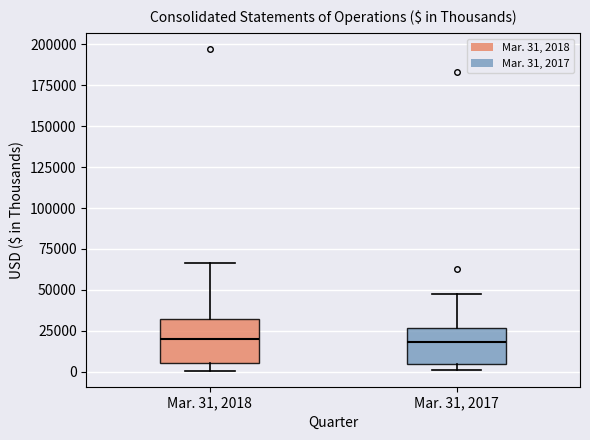

Reading left to right, read every box against the y-axis: the position of its median line, the range the box covers, and the ends of its whiskers. The values are not printed on the chart, so give them approximately, as read against the axis.

Mar. 31, 2018: median 20000, box 5000 to 30000, whiskers 0 to 65000
Mar. 31, 2017: median 20000, box 5000 to 25000, whiskers 0 to 45000